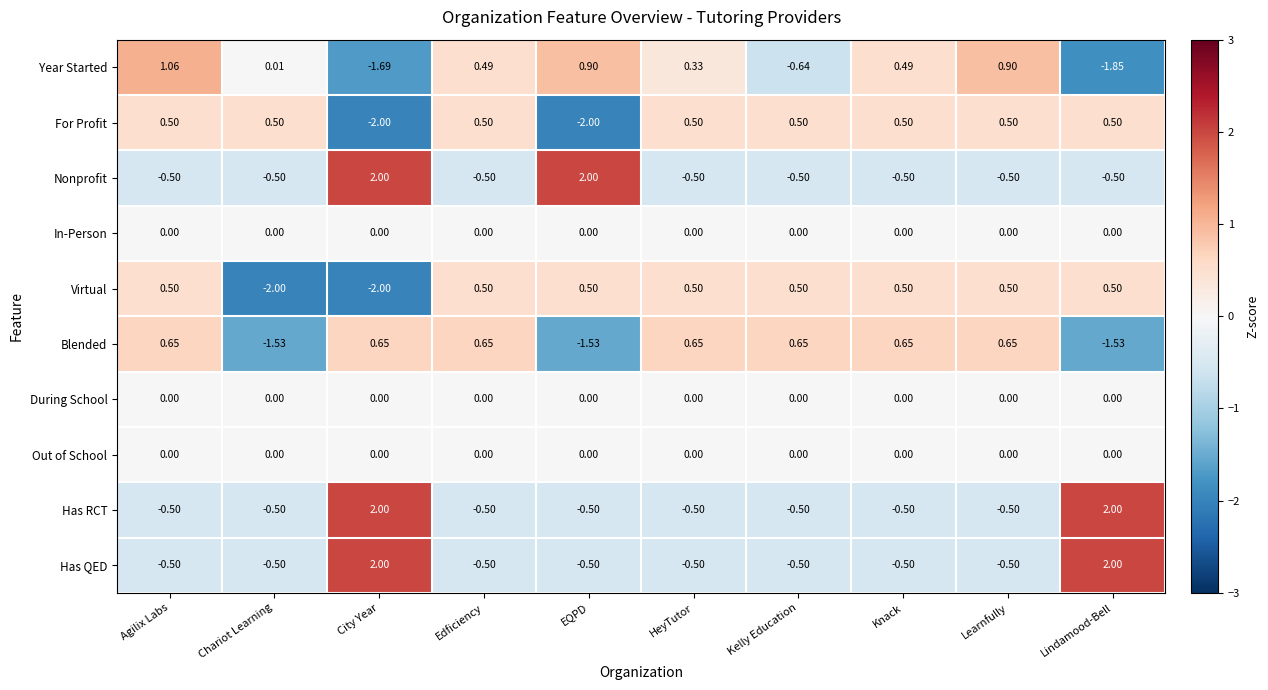

How many values in Has RCT are above zero?

2